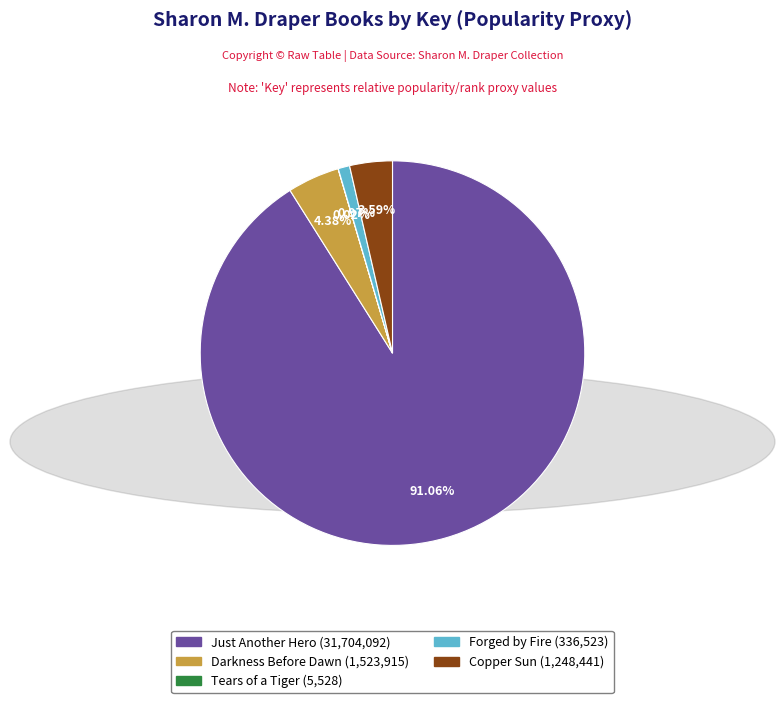

Approximately how many times larger is the value at Just Another Hero compared to Copper Sun?

25.4